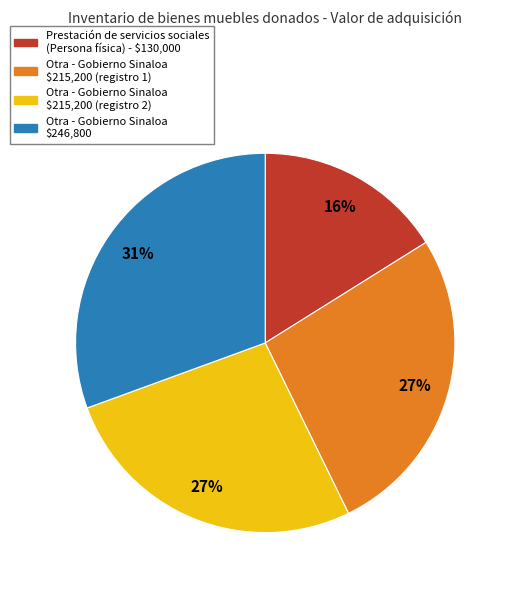

Is there any slice that represents more than half of the pie?

No